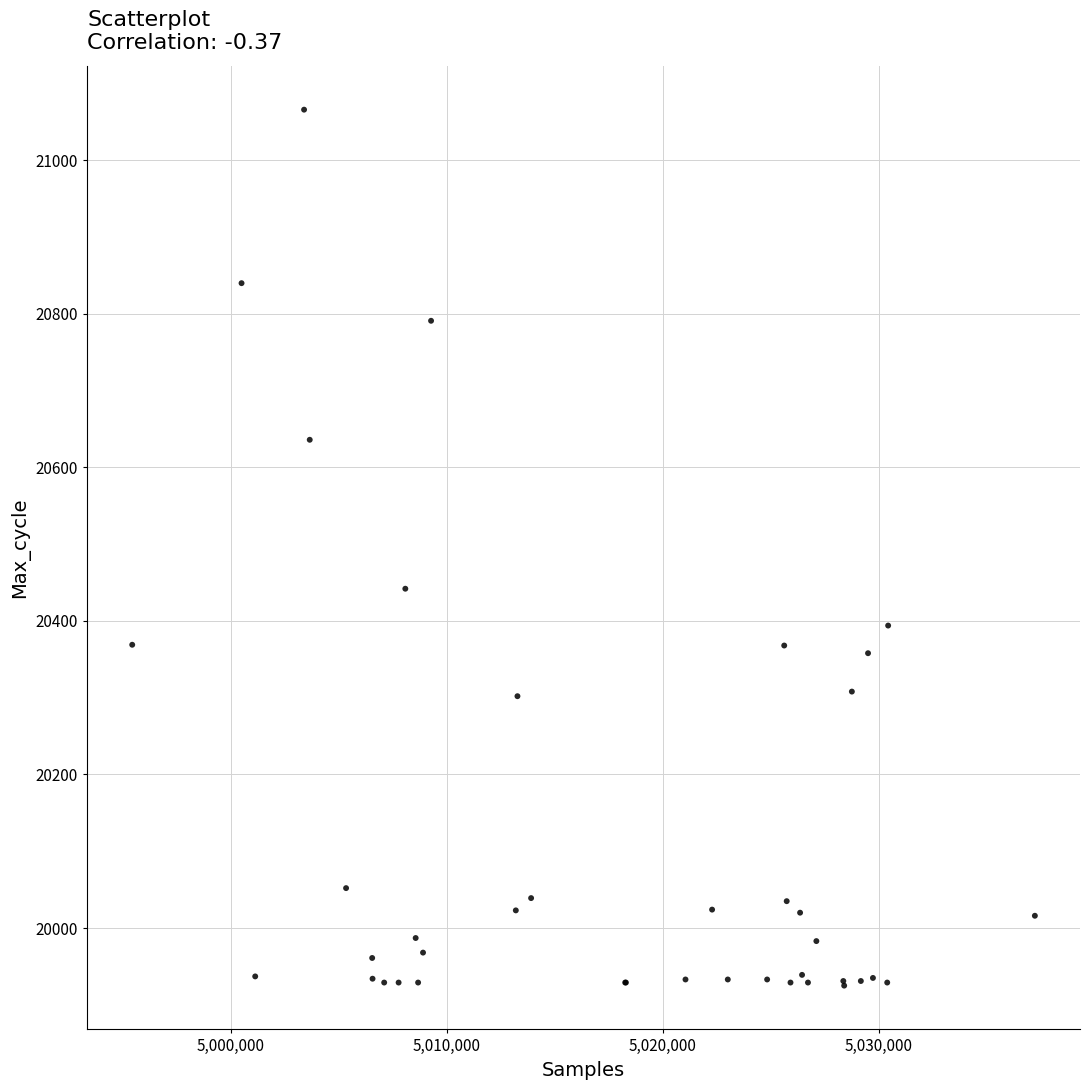

What Y value in the scatter plot is closest to 20495?

20442